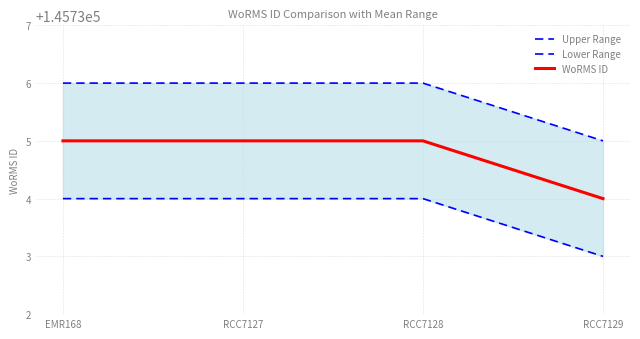

What is the spread (max minus min) of values at EMR168?

2